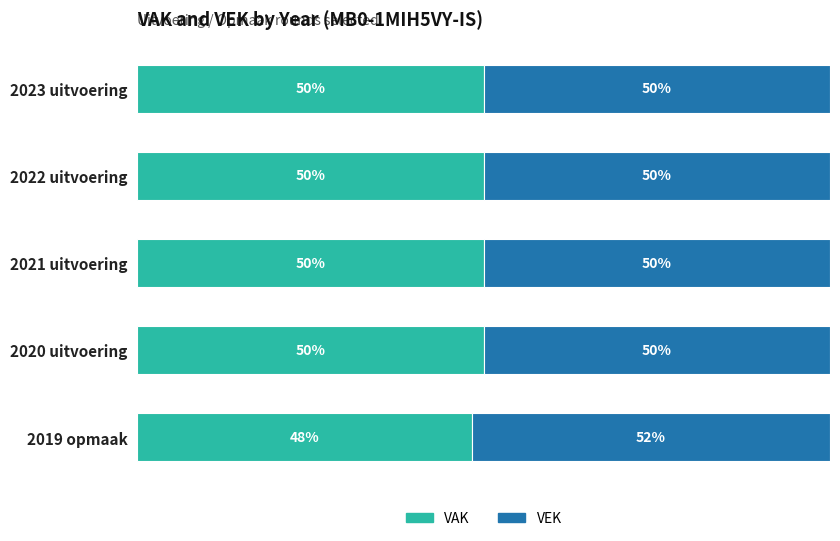

At which label does VAK reach its minimum?

2019 opmaak